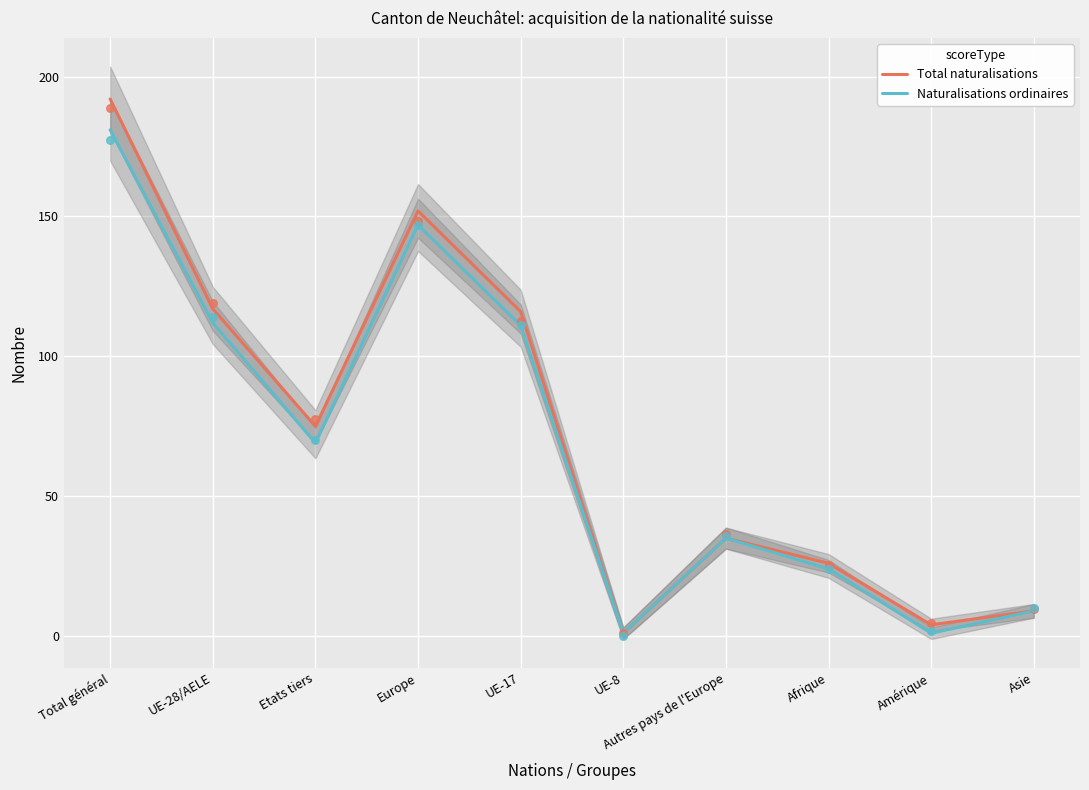

Is the value of Total naturalisations at UE-8 greater than the value of Naturalisations ordinaires at UE-8?

No